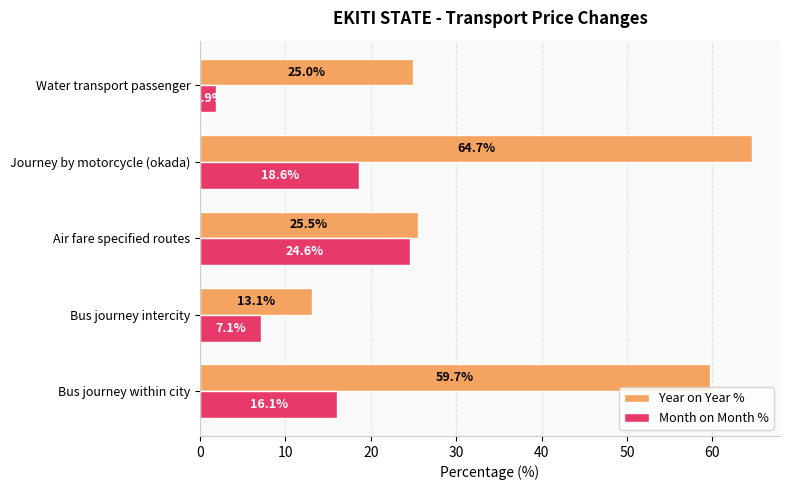

True or false: Year on Year % has a value of 13.1 at Bus journey intercity.

True